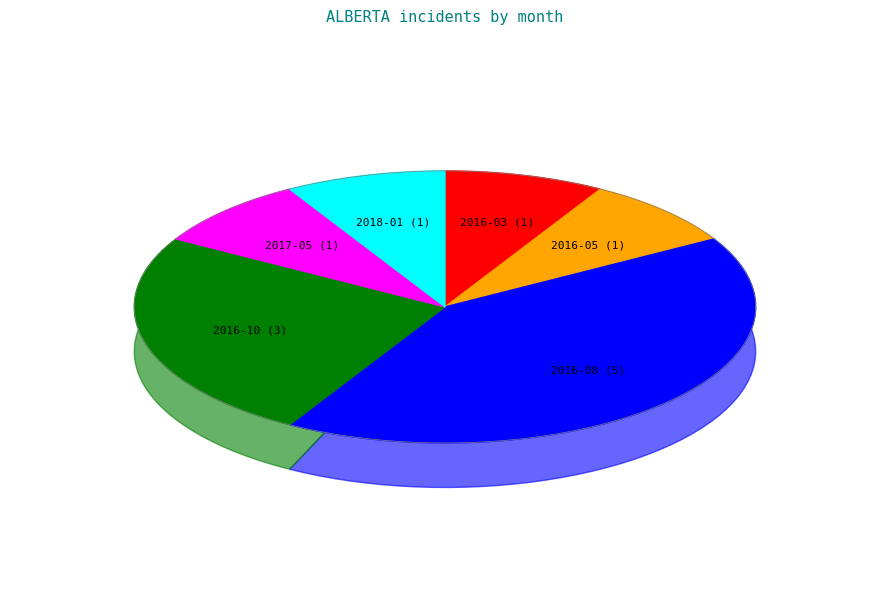

To the nearest percent, what percentage of the pie is 2018-01?

8%